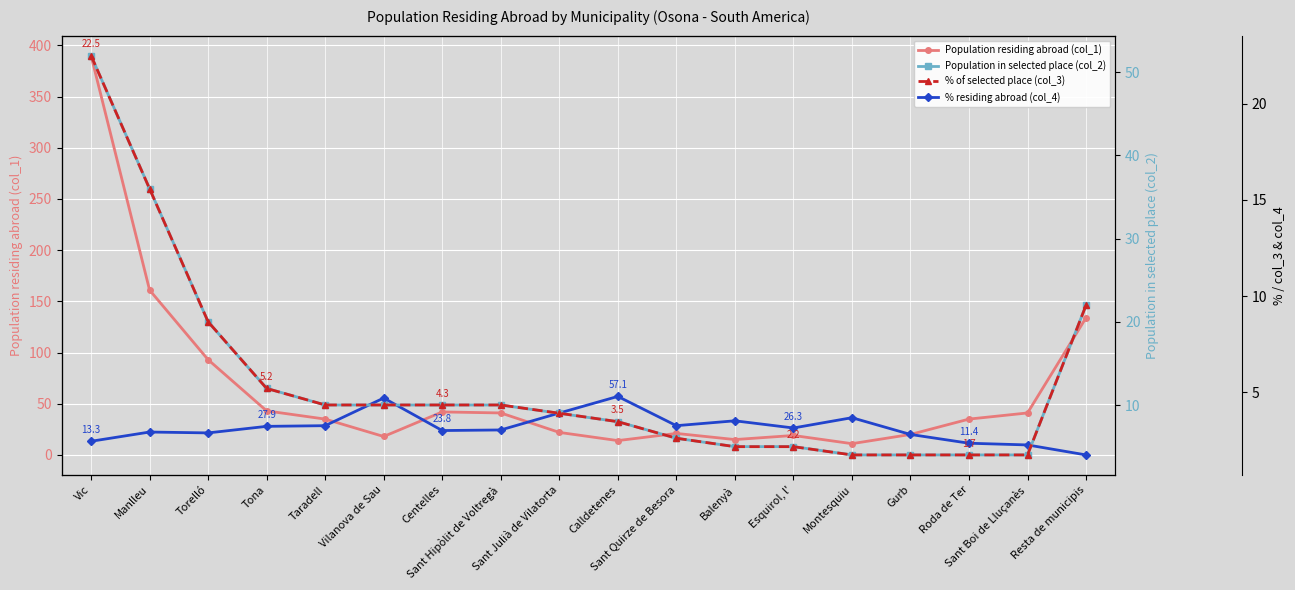

After their last crossing, which series has the higher values: % residing abroad (col_4) or Population residing abroad (col_1)?

% residing abroad (col_4)